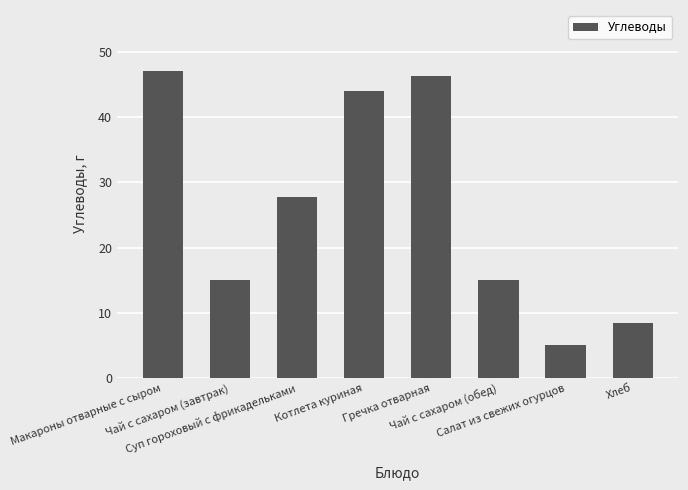

What is the label of the 1st bar from the right?

Хлеб